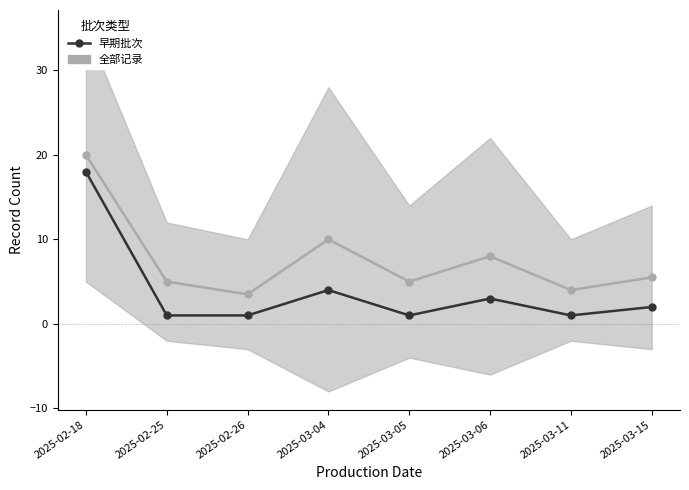

Approximately how many times larger is the value at 2025-03-11 compared to 2025-03-15?

0.5